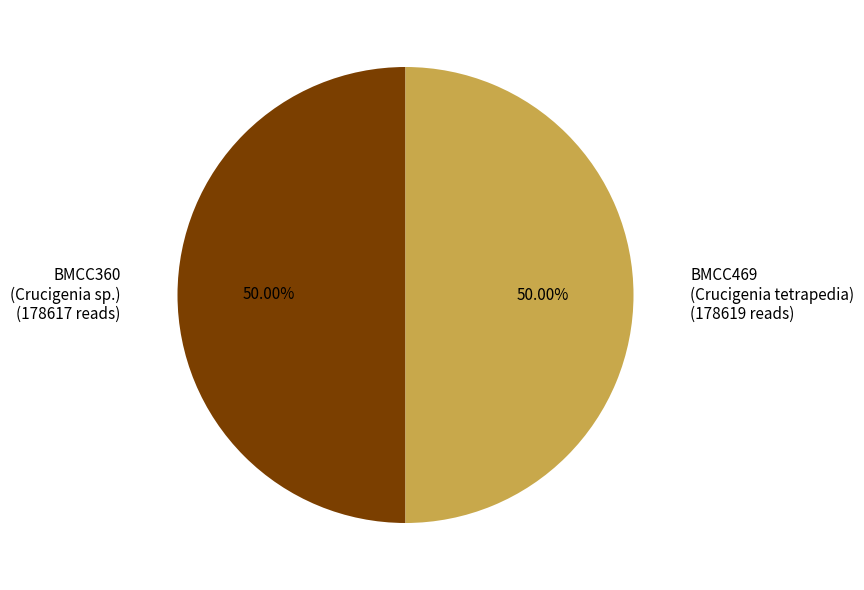

What is the ratio of the value at BMCC360 (Crucigenia sp.) to the value at BMCC469 (Crucigenia tetrapedia)?

1.0